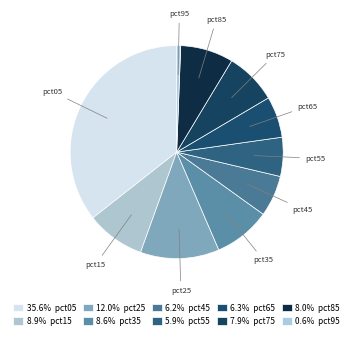

Does pct65 account for over 50% of the chart?

No